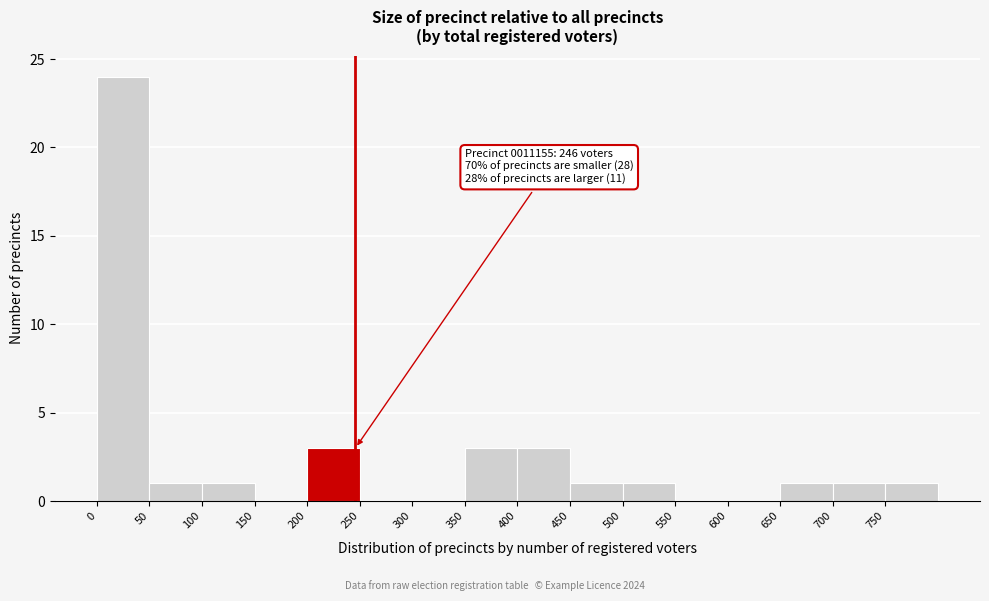

Which range on the x-axis has the tallest bar?

0 to 50